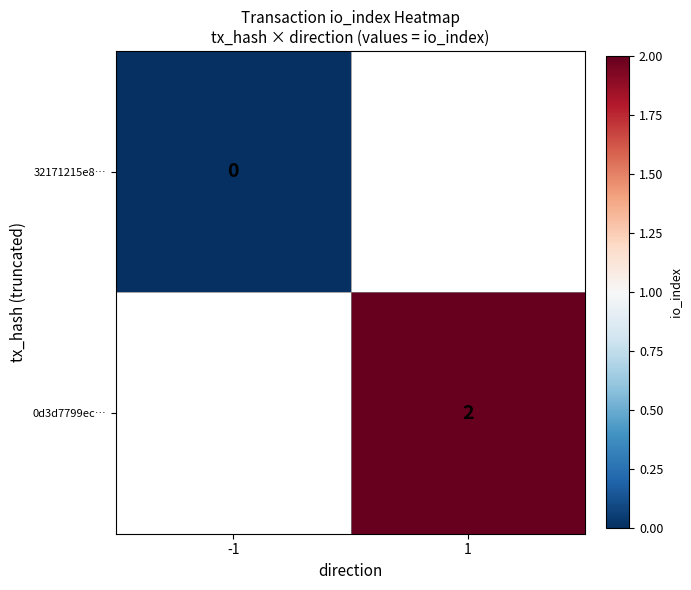

The 0d3d7799ec… series shows 2 at 1. True or false?

True